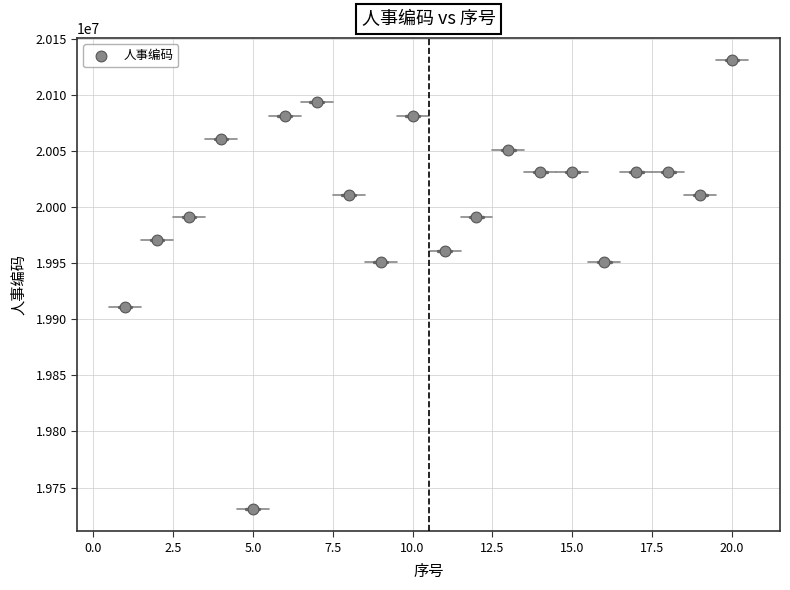

What is the range of Y values (max minus min)?

400040